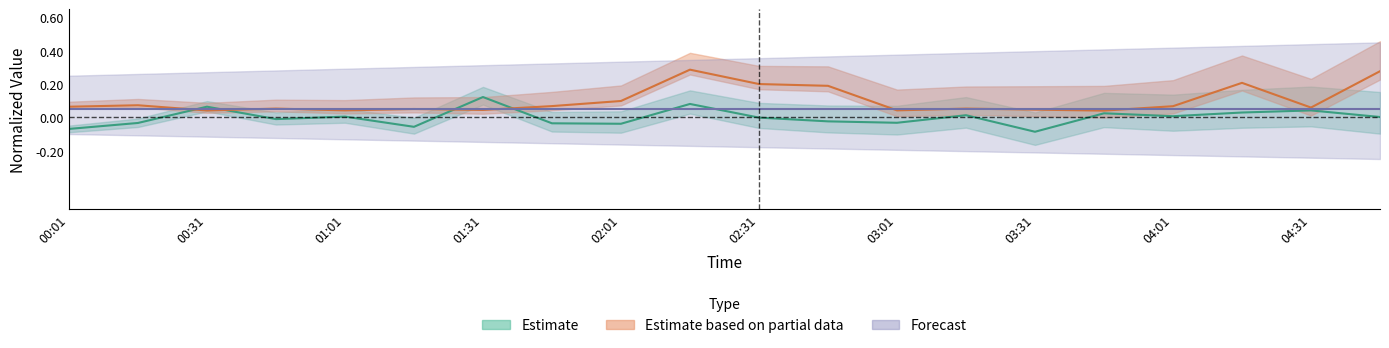

True or false: Max_cycle and Samples_center intersect in this chart.

True